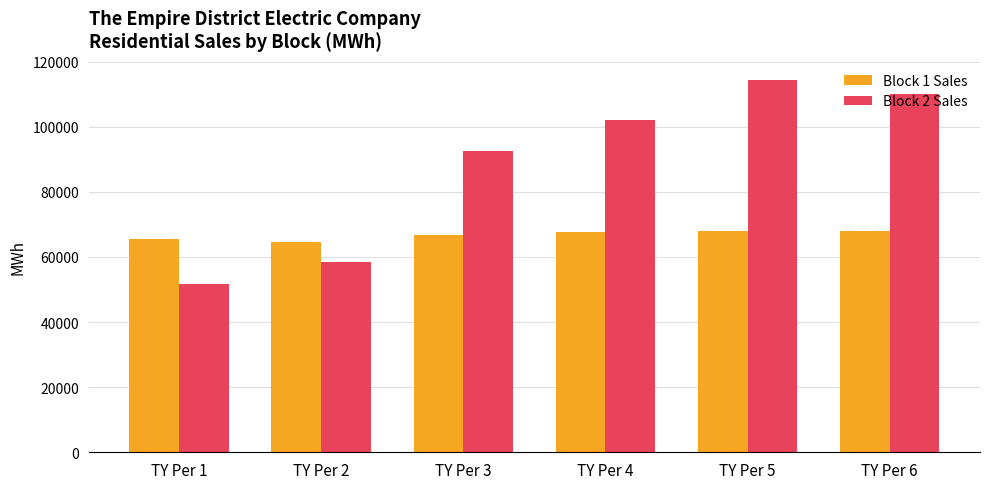

At which label does Block 2 Sales reach its minimum?

TY Per 1